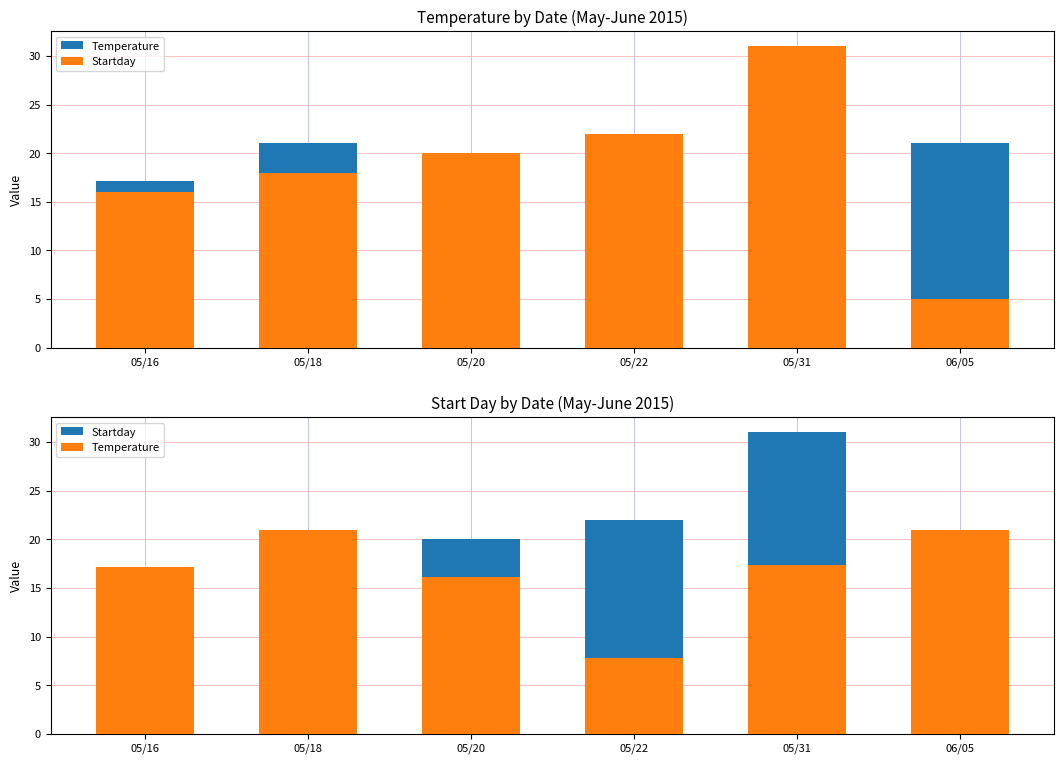

Reading right to left, list all the values displayed in this chart.

Temperature: 21.0	17.4	7.8	16.1	21.0	17.1
Startday: 5.0	31.0	22.0	20.0	18.0	16.0